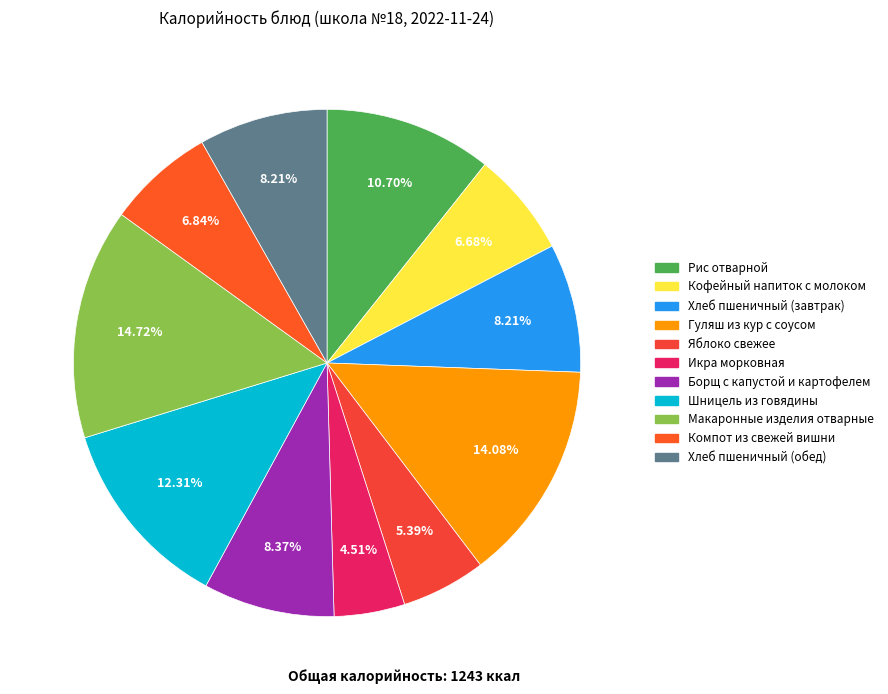

To the nearest percent, what portion does Икра морковная represent?

5%